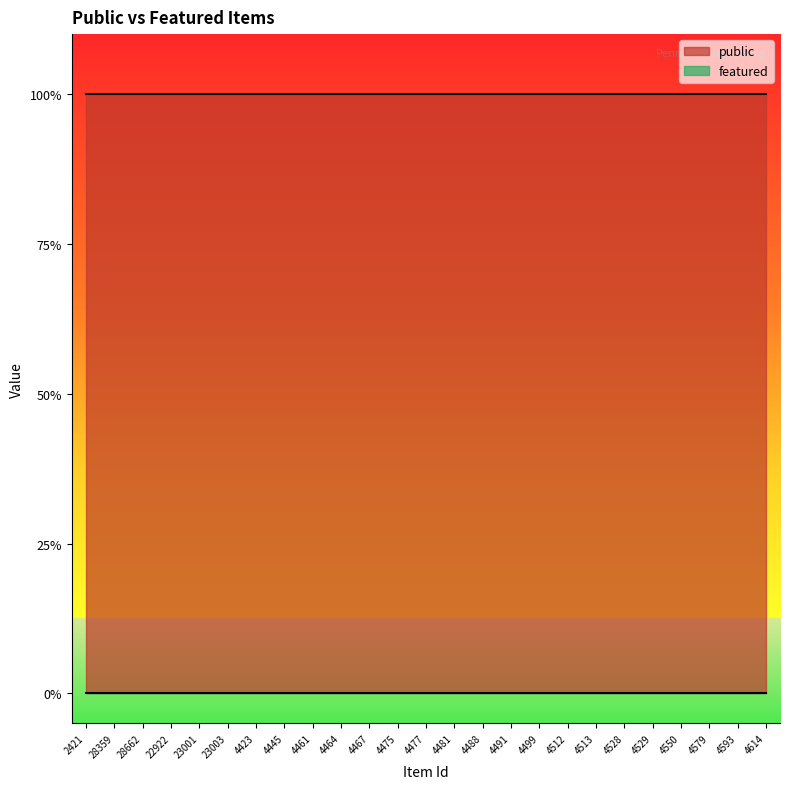

List the series in order of their overall mean, lowest first.

featured, public